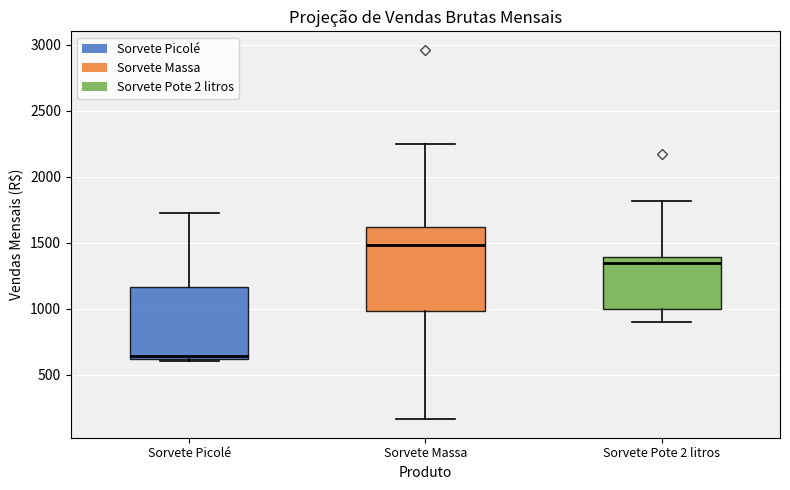

Reading left to right, transcribe this box plot: for each box, give where its median line is, the range the box spans, and where its two whiskers end, as read against the y-axis. The values are not printed on the chart, so give them approximately, as read against the axis.

Sorvete Picolé: median 650, box 600 to 1150, whiskers 600 to 1750
Sorvete Massa: median 1500, box 1000 to 1600, whiskers 150 to 2250
Sorvete Pote 2 litros: median 1350, box 1000 to 1400, whiskers 900 to 1800